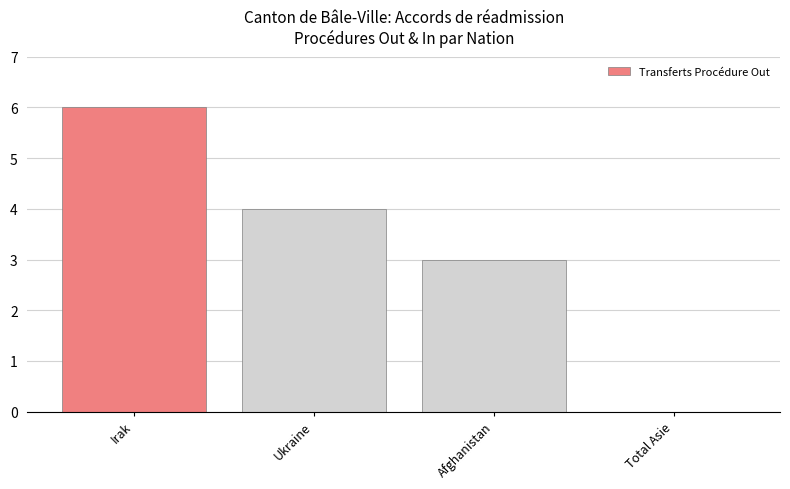

Between Ukraine and Irak, which is larger?

Irak